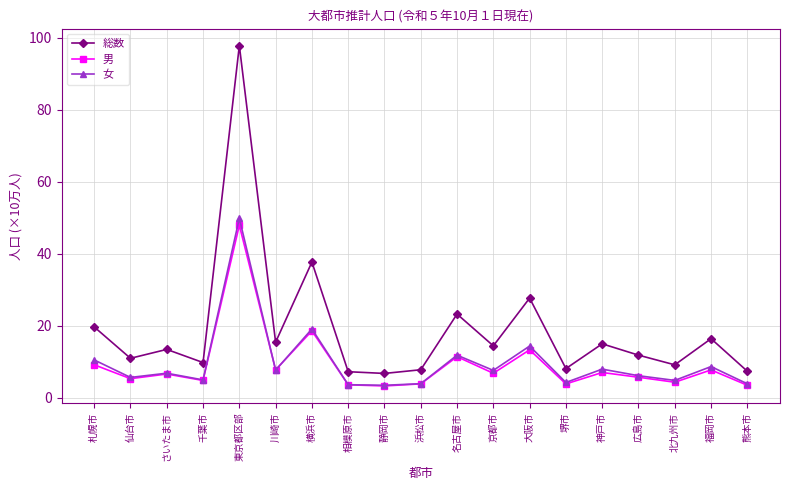

Where is the first local maximum for 総数?

さいたま市